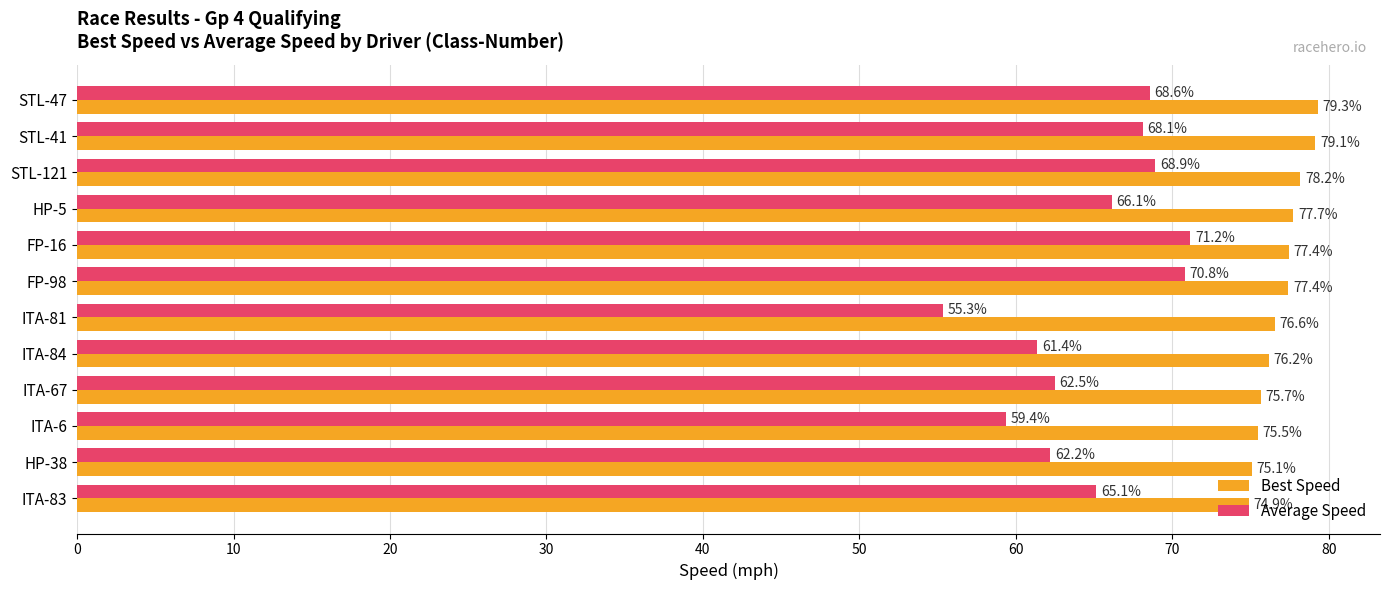

How many data points does each series have?

12